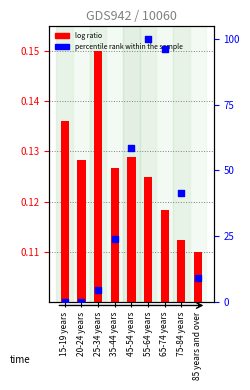

Is the value of percentile rank within the sample at 85 years and over greater than the value of log ratio at 45-54 years?

Yes